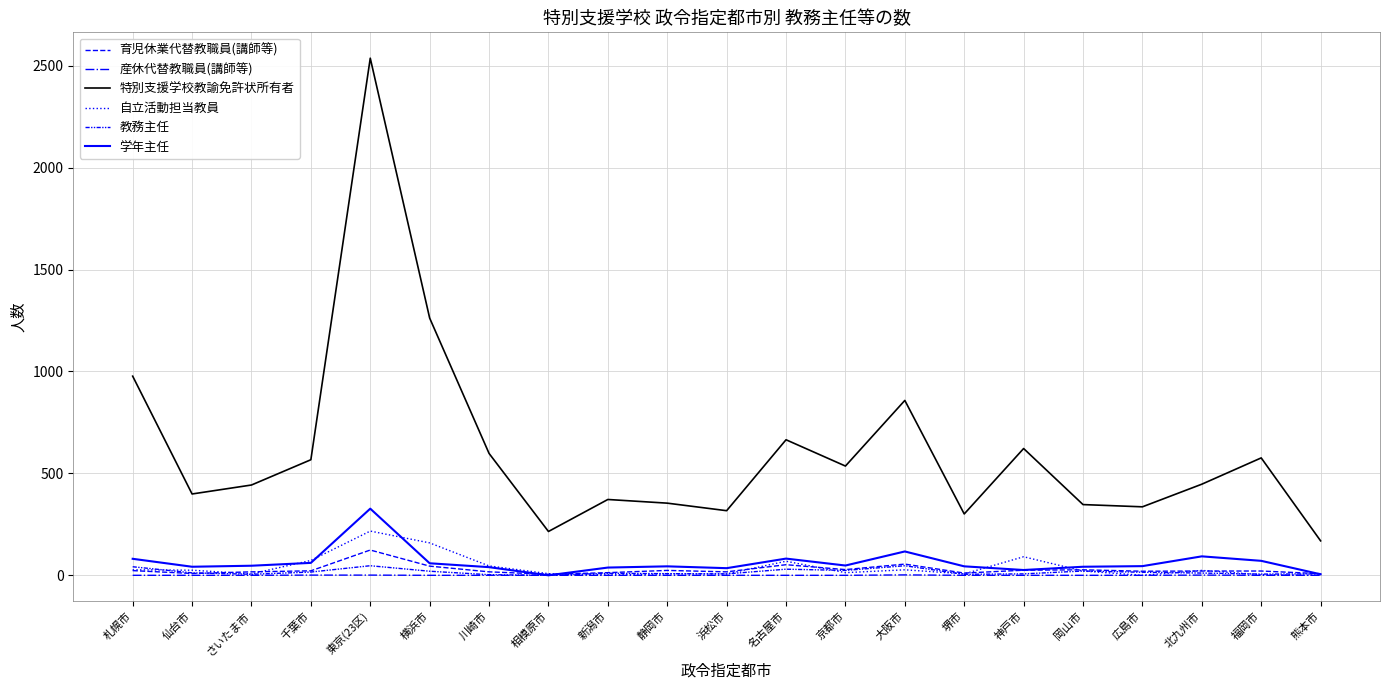

Is this an area chart (filled region under the line)?

No